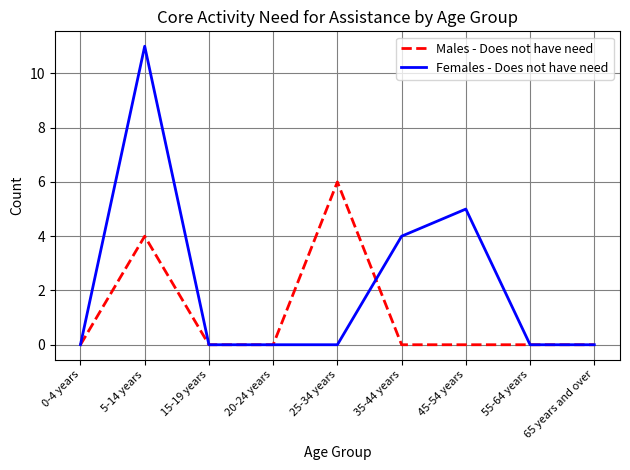

Which series has the widest spread of values?

Females - Does not have need